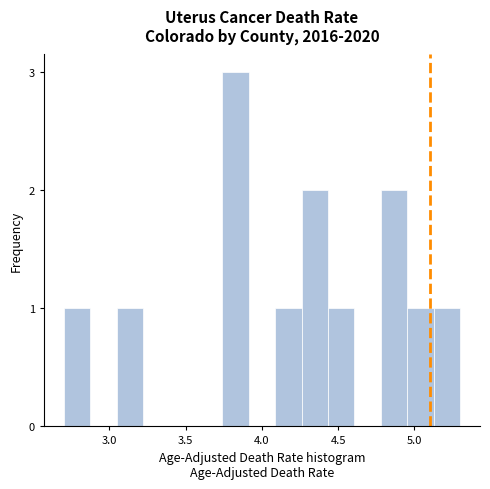

Around what value on the x-axis is the tallest bar? Give the approximate position of its centre, as read against the axis.

3.85